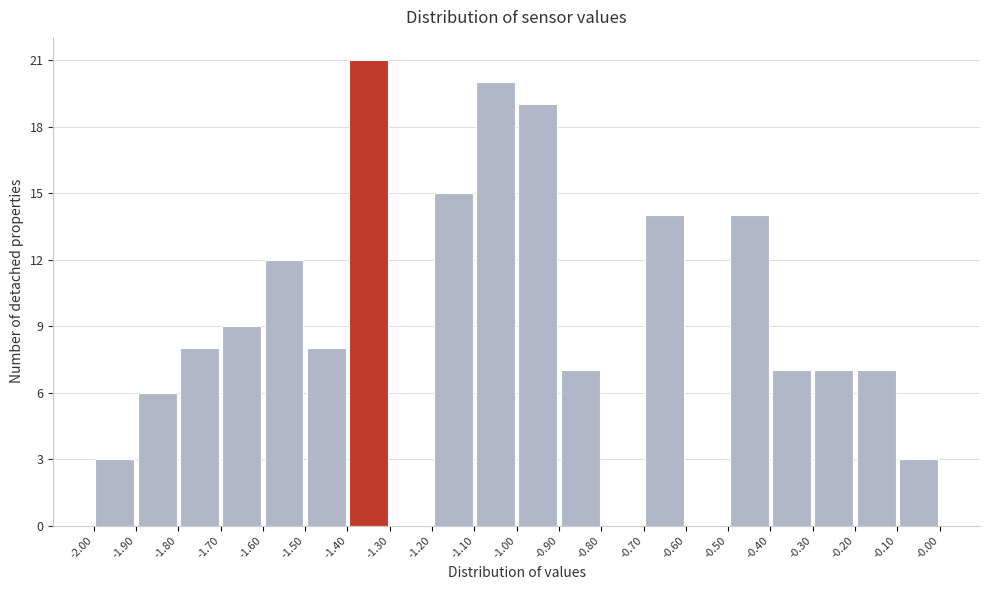

Reading left to right, list every bar in this chart as the range it spans on the x-axis followed by its height. The values are not printed on the chart, so give them approximately, as read against the axis.

-2.00 to -1.90: 3
-1.90 to -1.80: 6
-1.80 to -1.70: 8
-1.70 to -1.60: 9
-1.60 to -1.50: 12
-1.50 to -1.40: 8
-1.40 to -1.30: 21
-1.30 to -1.20: 0
-1.20 to -1.10: 15
-1.10 to -1.00: 20
-1.00 to -0.90: 19
-0.90 to -0.80: 7
-0.80 to -0.70: 0
-0.70 to -0.60: 14
-0.60 to -0.50: 0
-0.50 to -0.40: 14
-0.40 to -0.30: 7
-0.30 to -0.20: 7
-0.20 to -0.10: 7
-0.10 to -0.00: 3